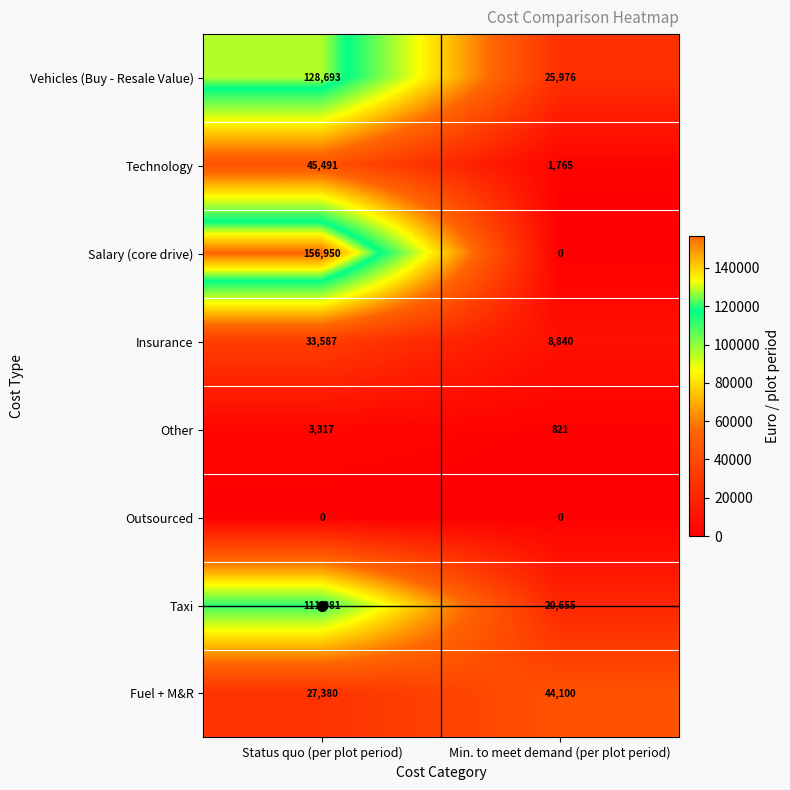

Read the Vehicles (Buy - Resale Value) value at Min. to meet demand (per plot period), to the nearest 100.

26000